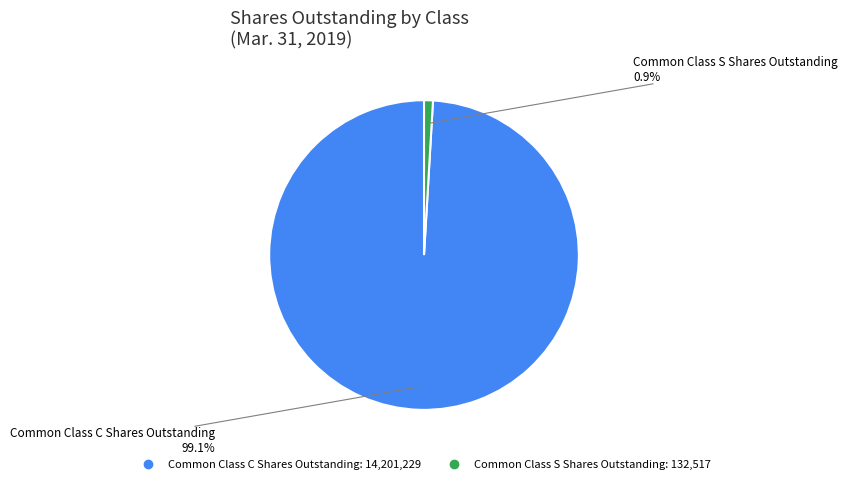

Between Common Class S Shares Outstanding and Common Class C Shares Outstanding, which is larger?

Common Class C Shares Outstanding